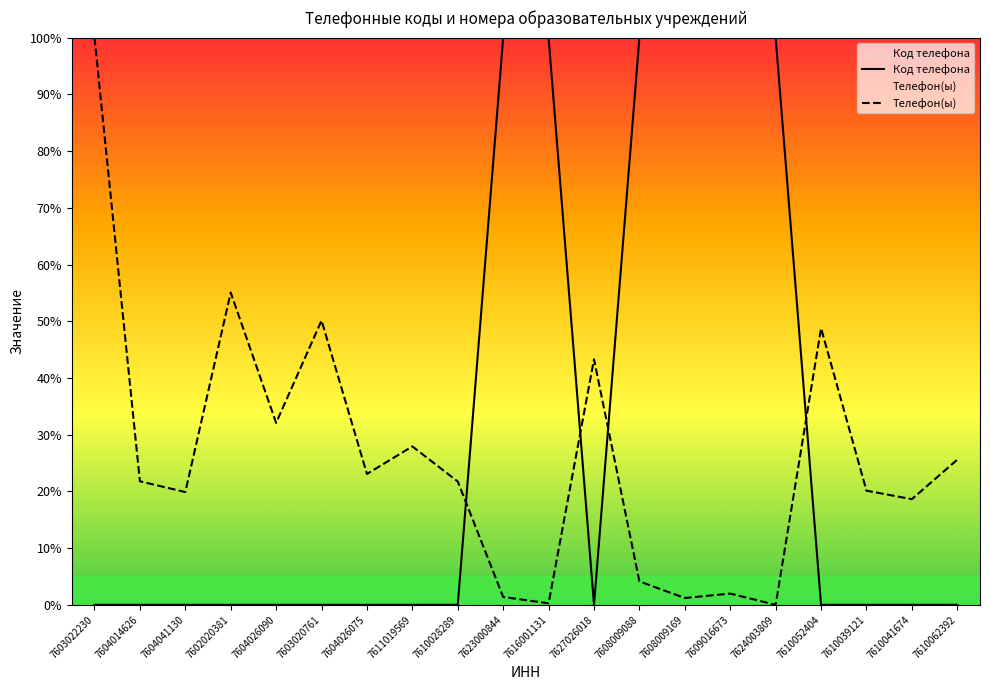

What is the label of the 12th point from the left?

7627026018